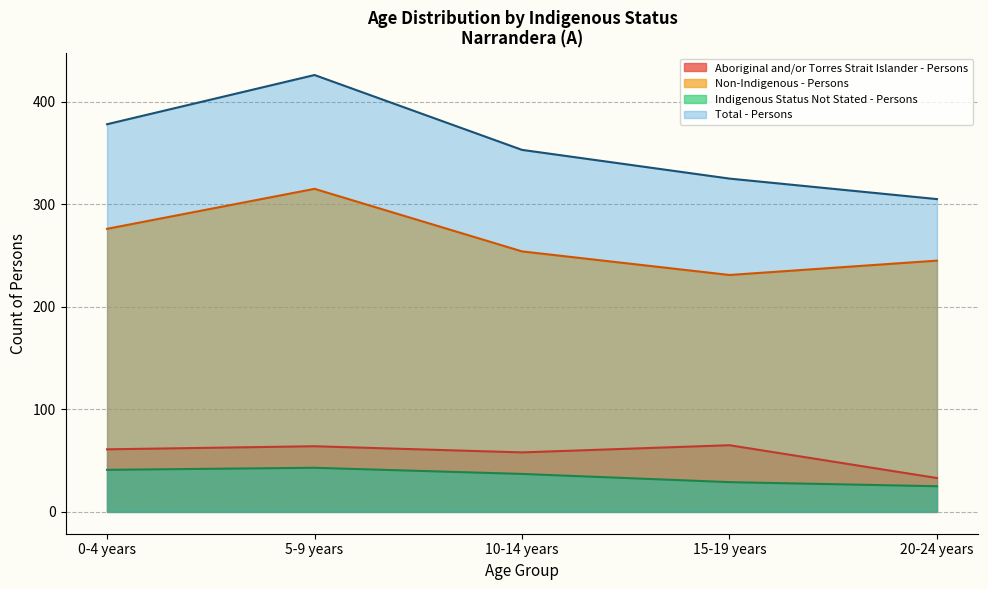

Is it true that Aboriginal and/or Torres Strait Islander - Persons equals 58 at 10-14 years?

True